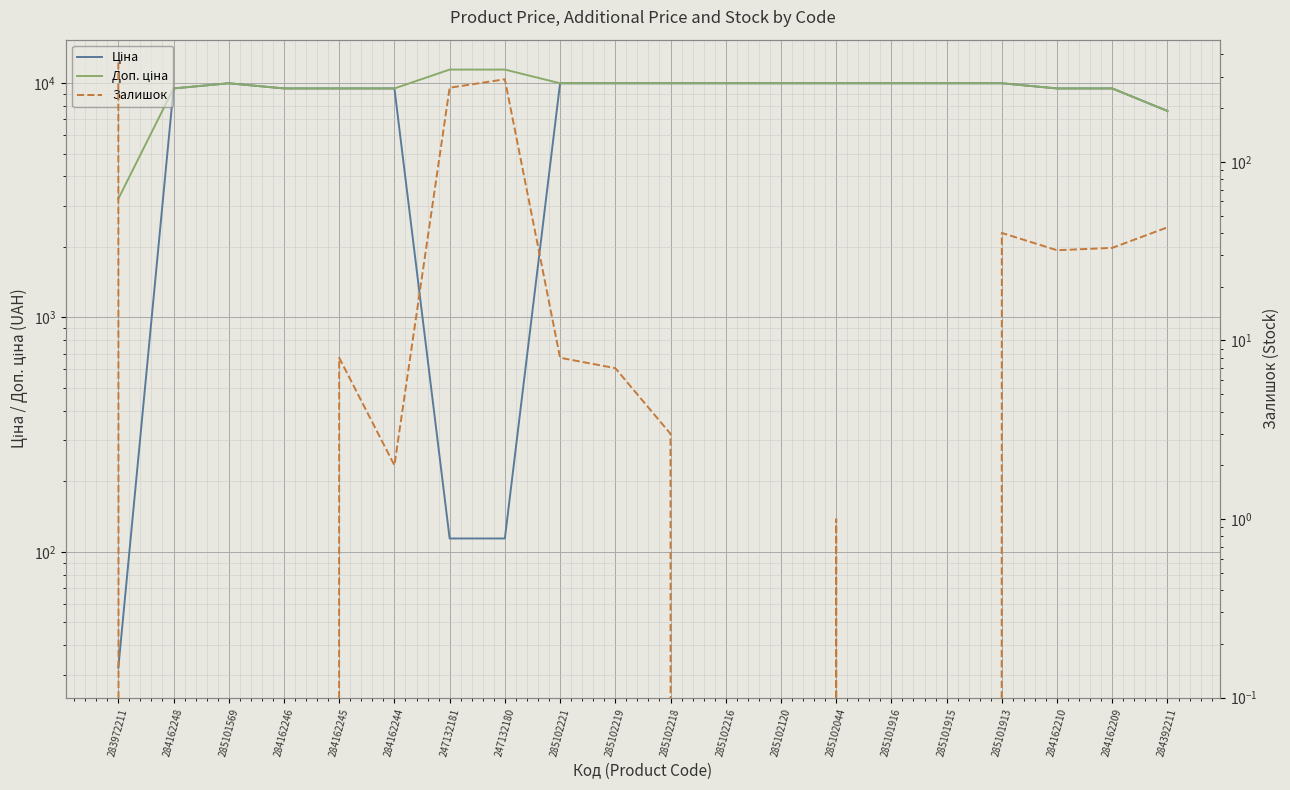

Which series changed the most between 285102219 and 285101915?

Залишок